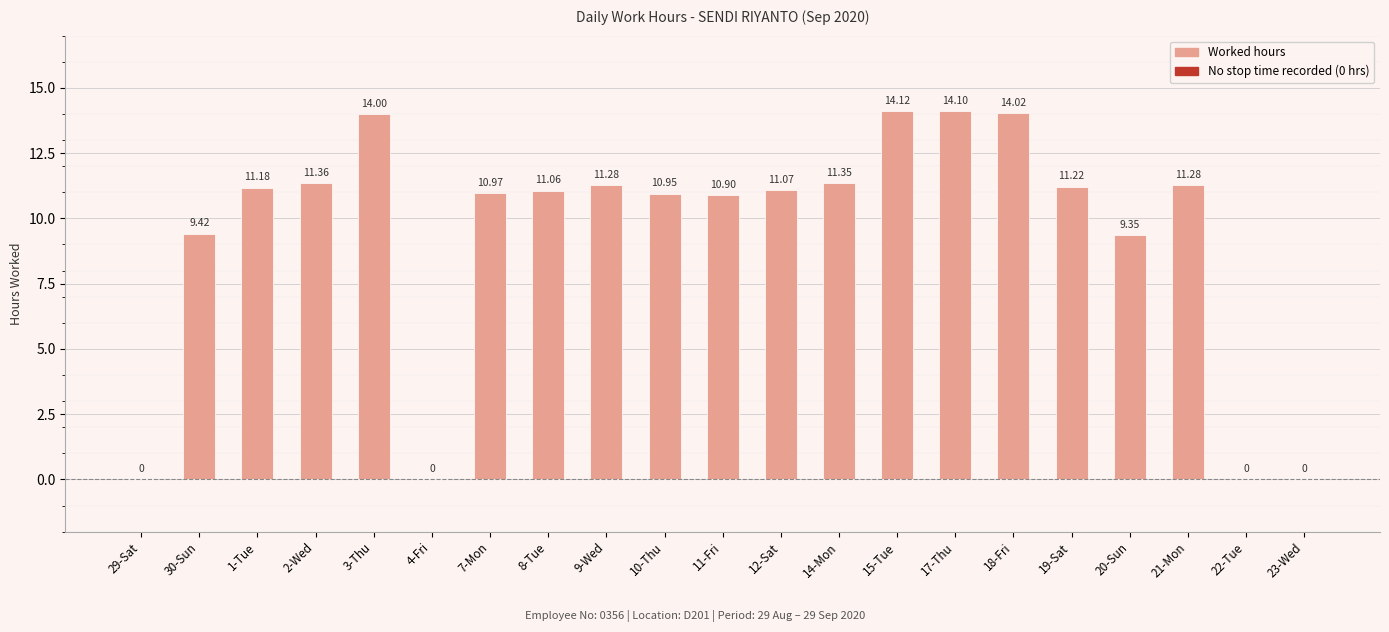

Between 20-Sun and 12-Sat, which is larger?

12-Sat